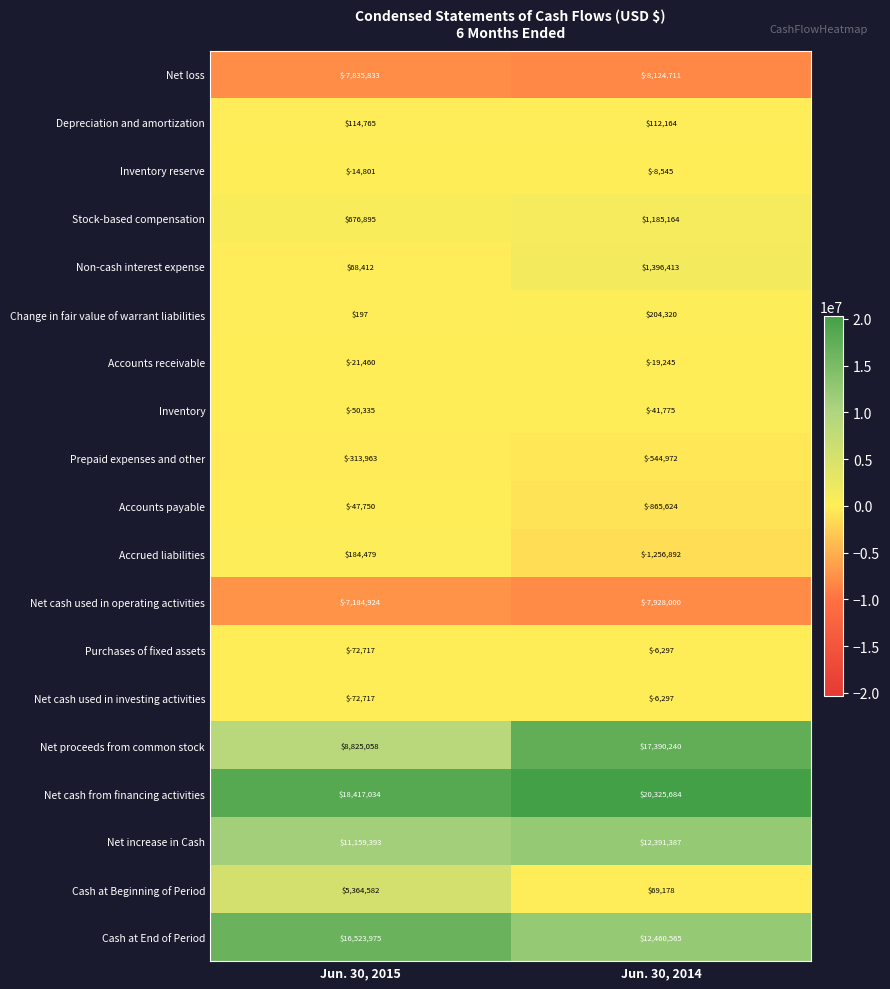

Which series has the largest total across all categories?

Net cash from financing activities